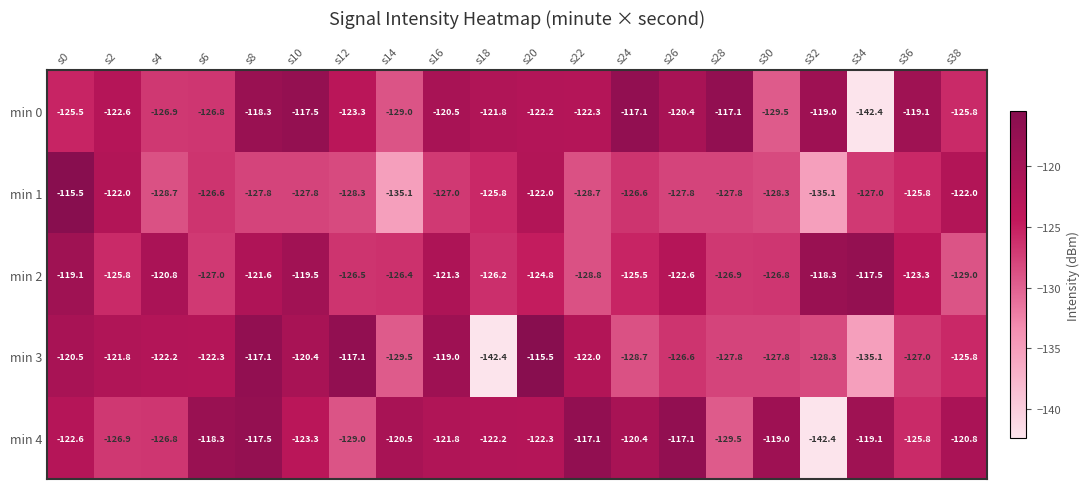

Which series has the largest range (max minus min)?

min 3